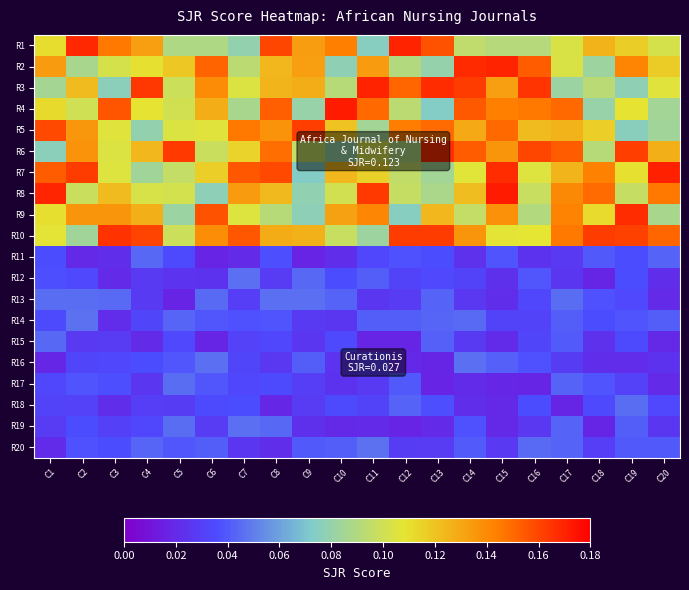

At which category is the sum across all series the highest?

C8